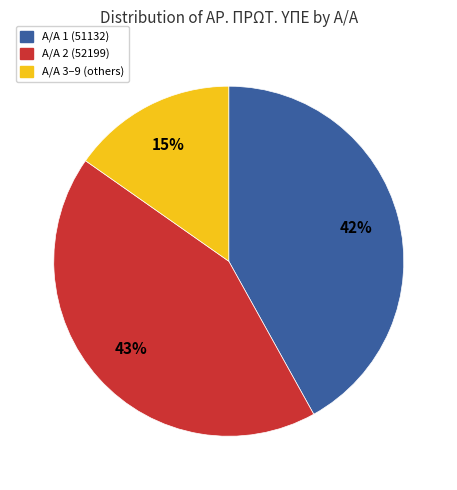

Does any single category account for the majority?

No